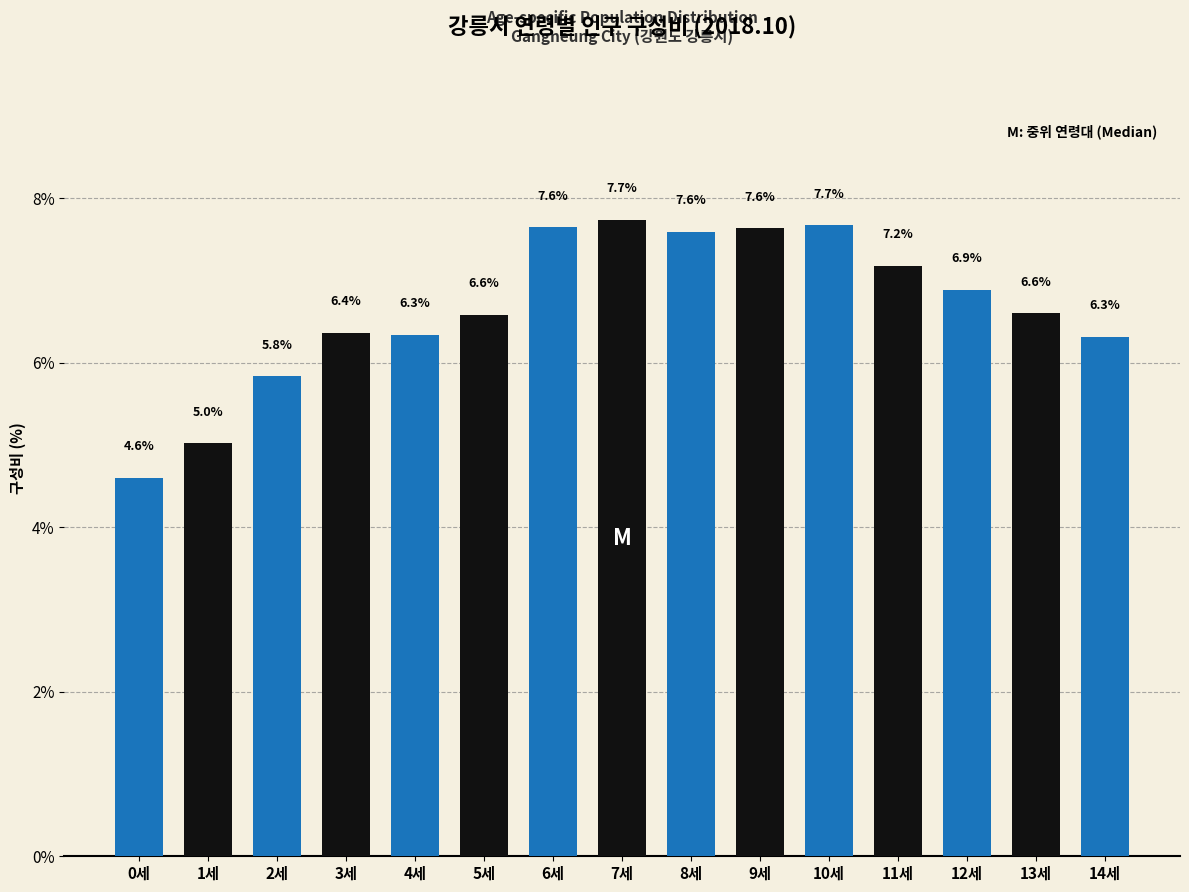

Reading left to right, list all the values displayed in this chart.

4.6	5.0	5.8	6.4	6.3	6.6	7.6	7.7	7.6	7.6	7.7	7.2	6.9	6.6	6.3